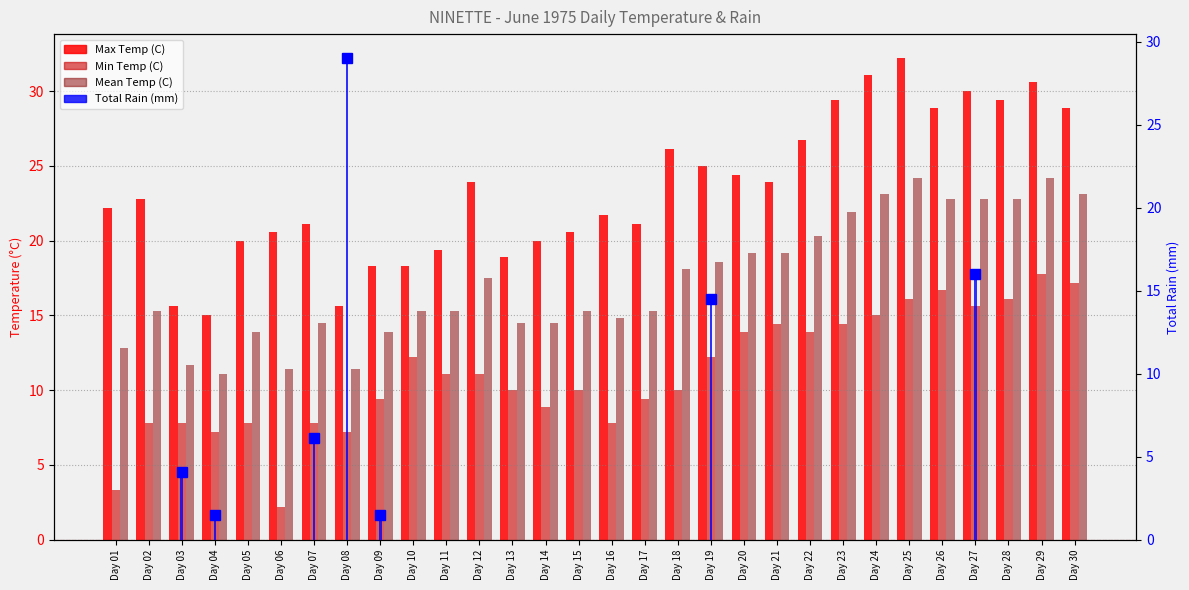

The value of Min Temp (C) at Day 01 is 3.3. True or false?

True